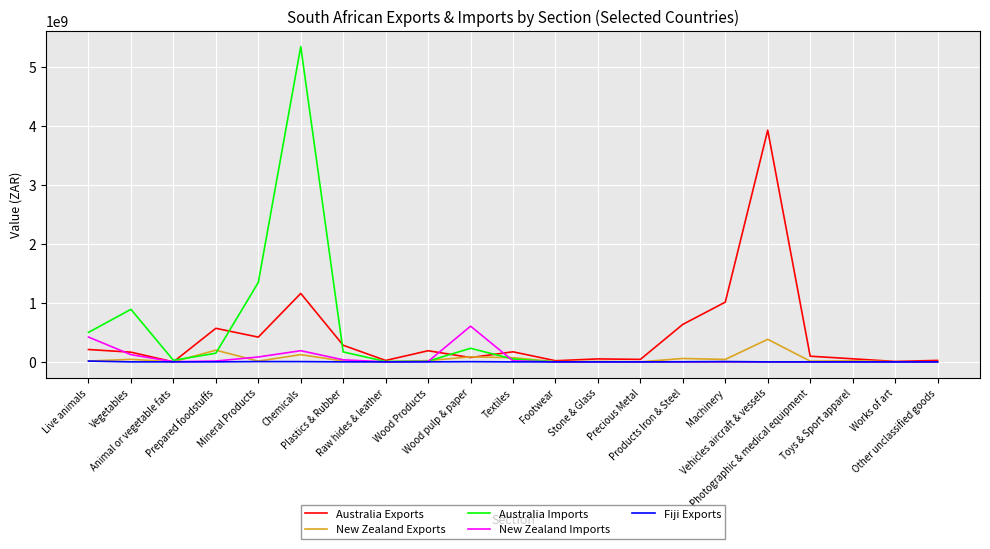

What is the maximum value for New Zealand Exports?

382986433